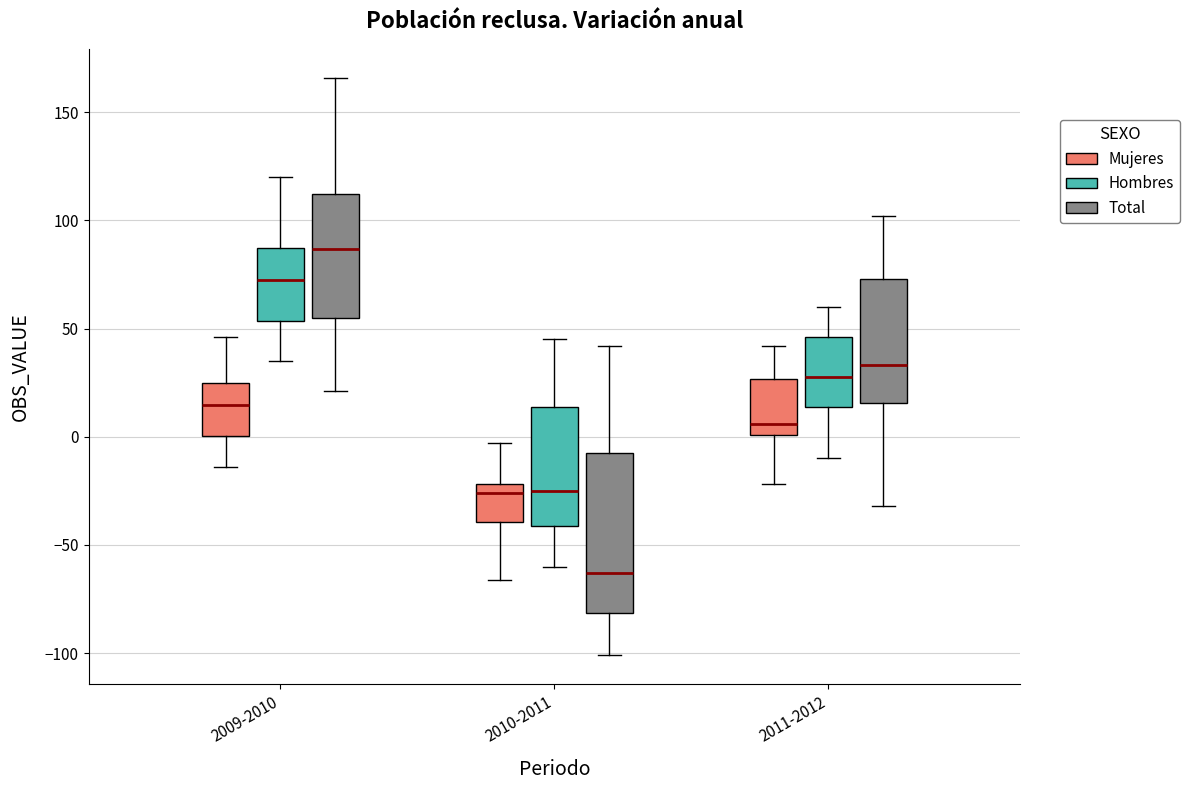

Where does the median line of the box for 2010-2011 (Mujeres) sit on the y-axis? The values are not printed on the chart, so give them approximately, as read against the axis.

-25